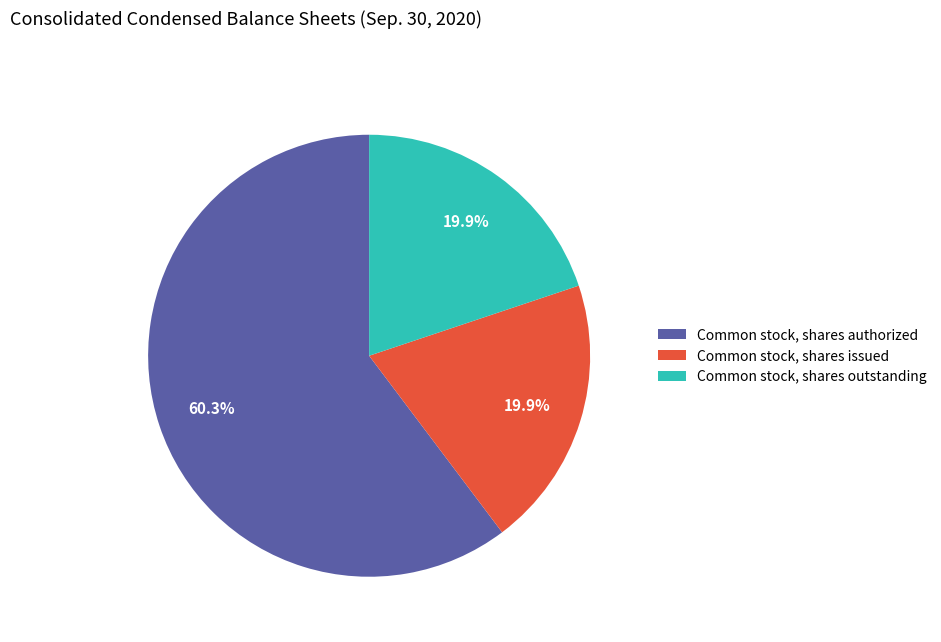

Count the number of slices in the pie.

3